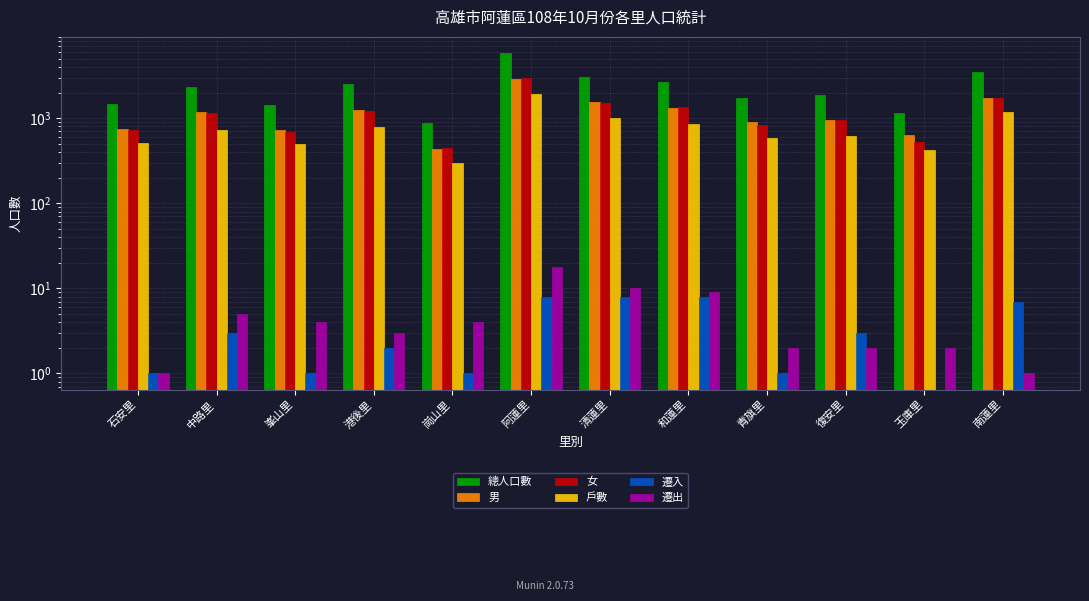

Does the chart contain stacked bars?

No